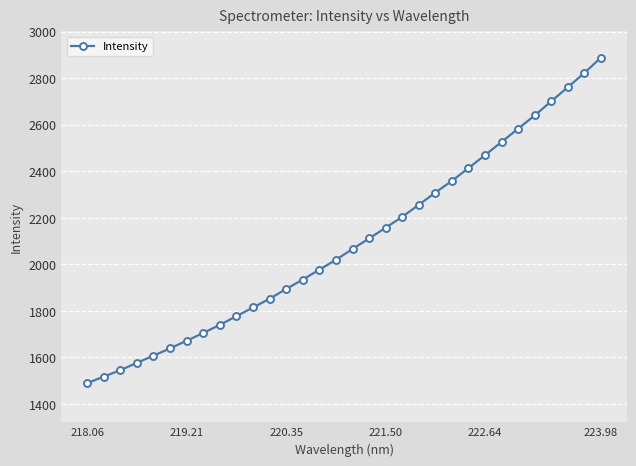

What is the smallest value displayed?

1488.7